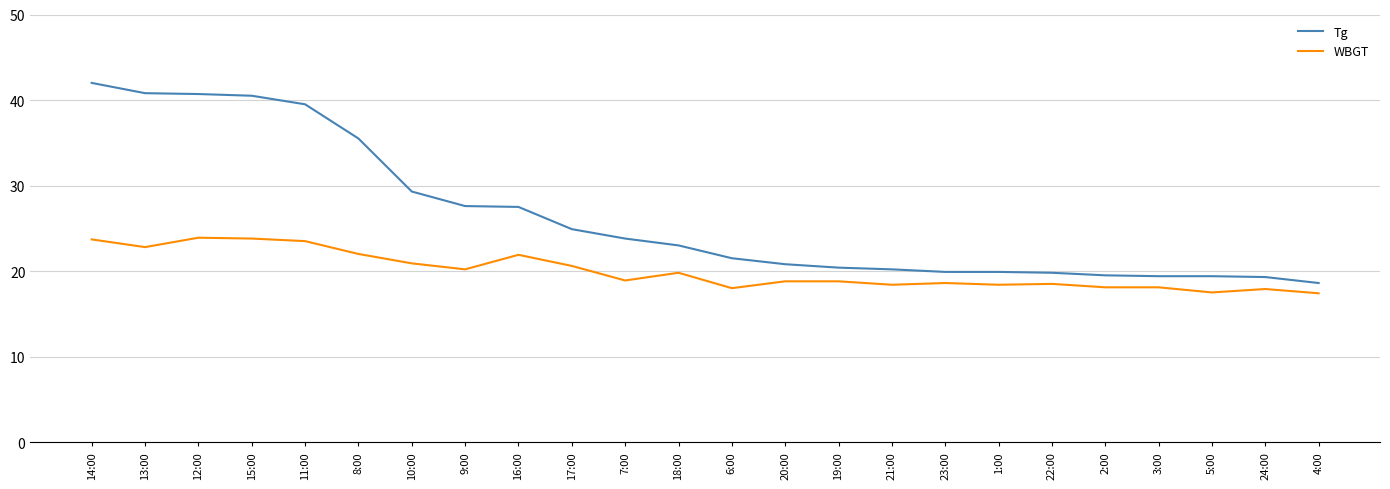

What position from the left is 13:00?

2